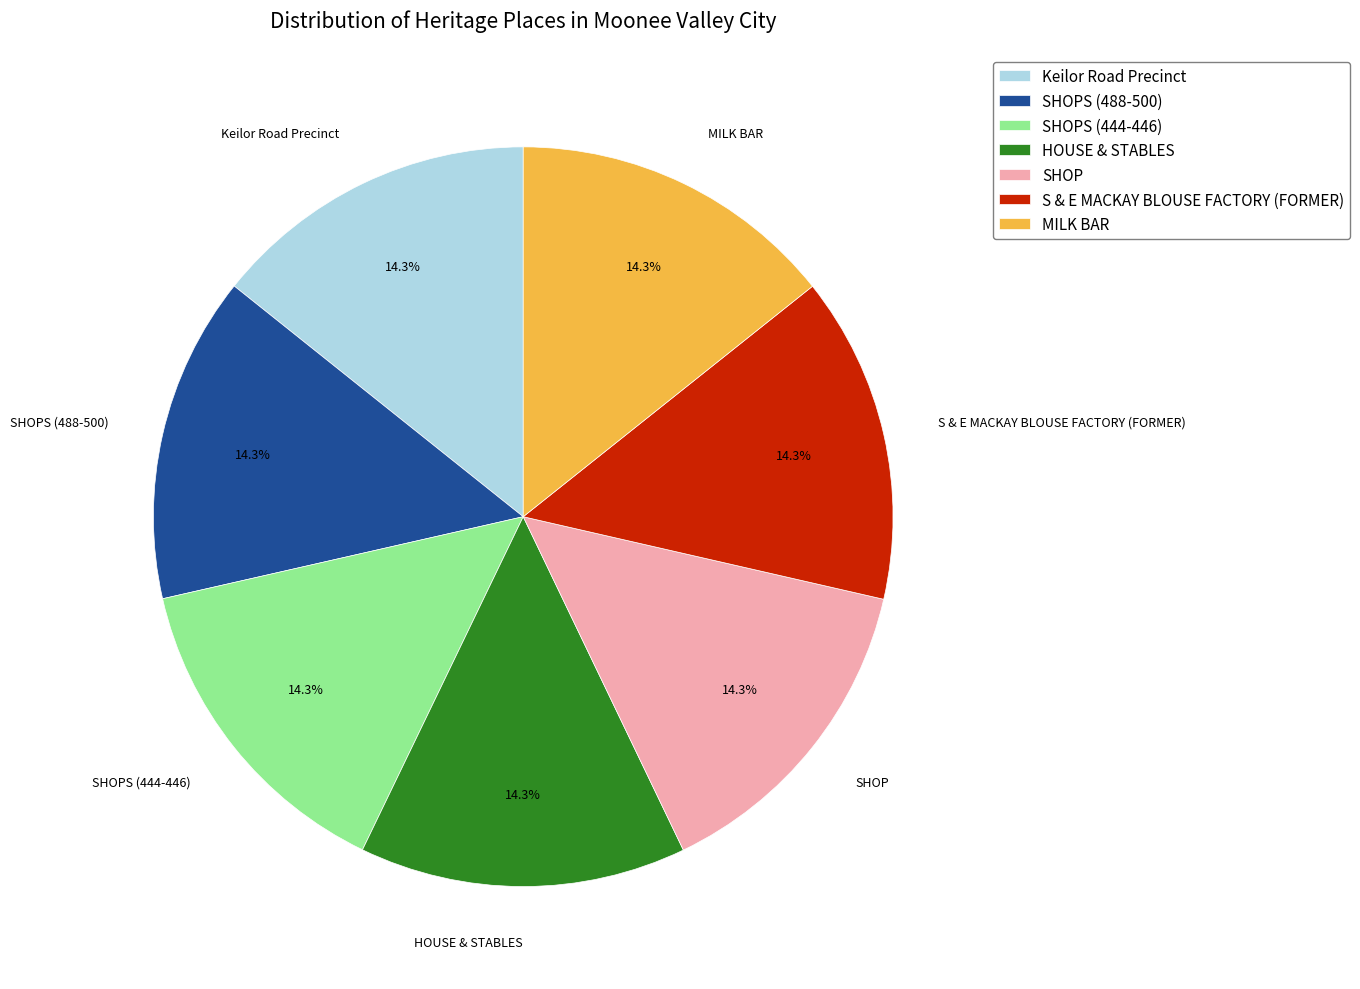

How many slices are in this pie chart?

7